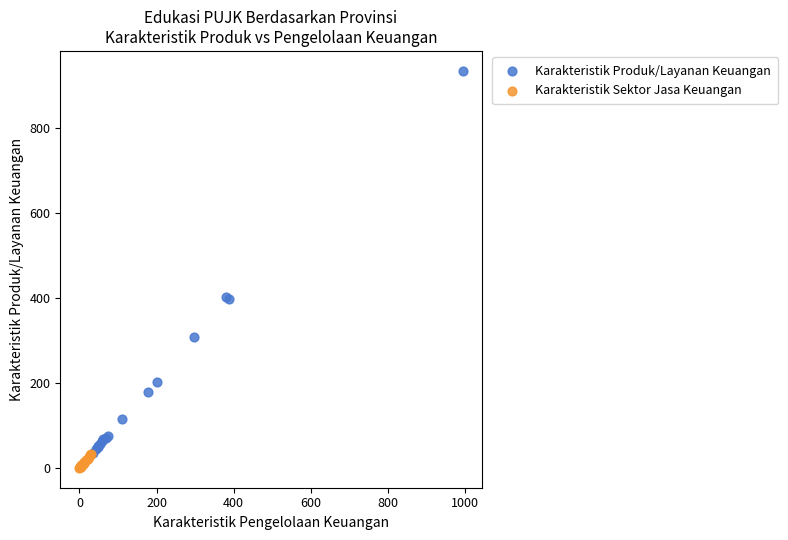

Which series has the largest Y range (max minus min)?

Karakteristik Produk/Layanan Keuangan